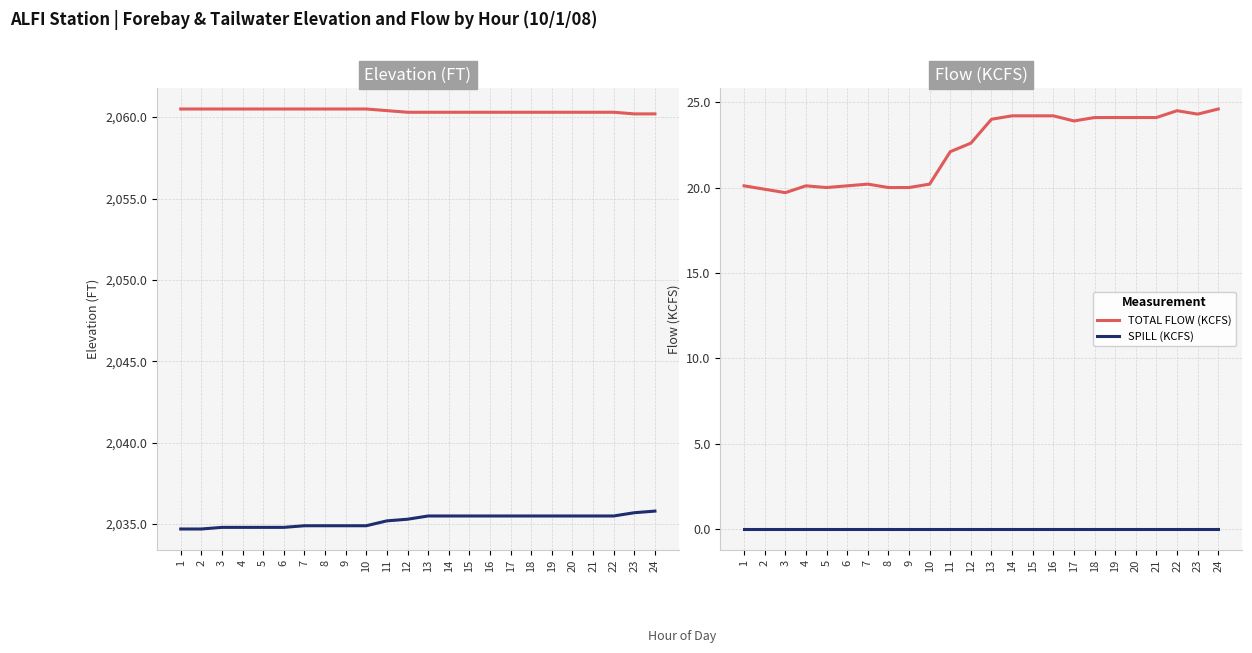

What is the value of the TW ELEV (FT) point at the 3rd from the left?

2034.8